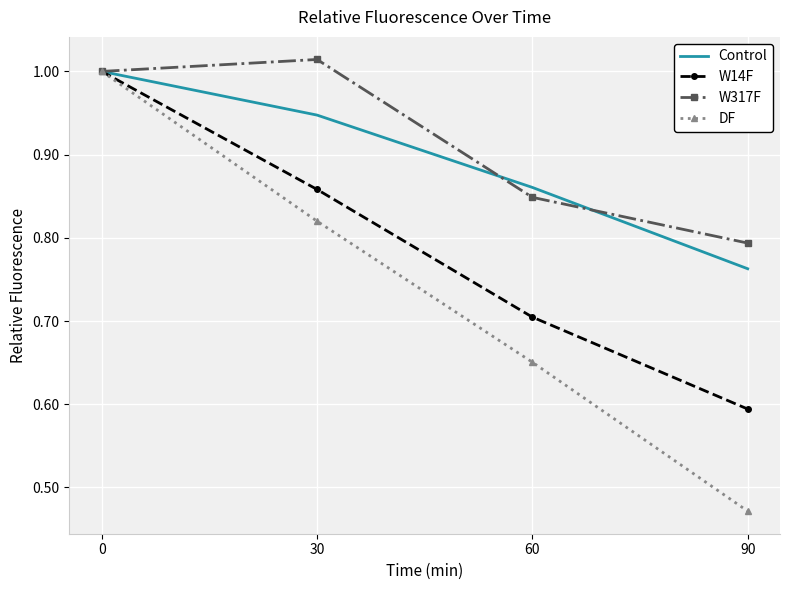

How many interior local peaks does the W317F series have?

1